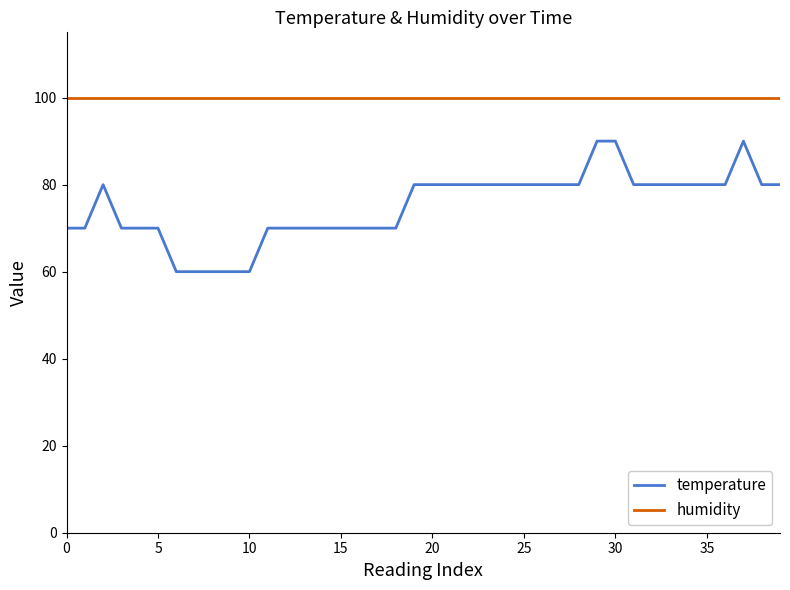

What is the greatest value displayed?

99.9